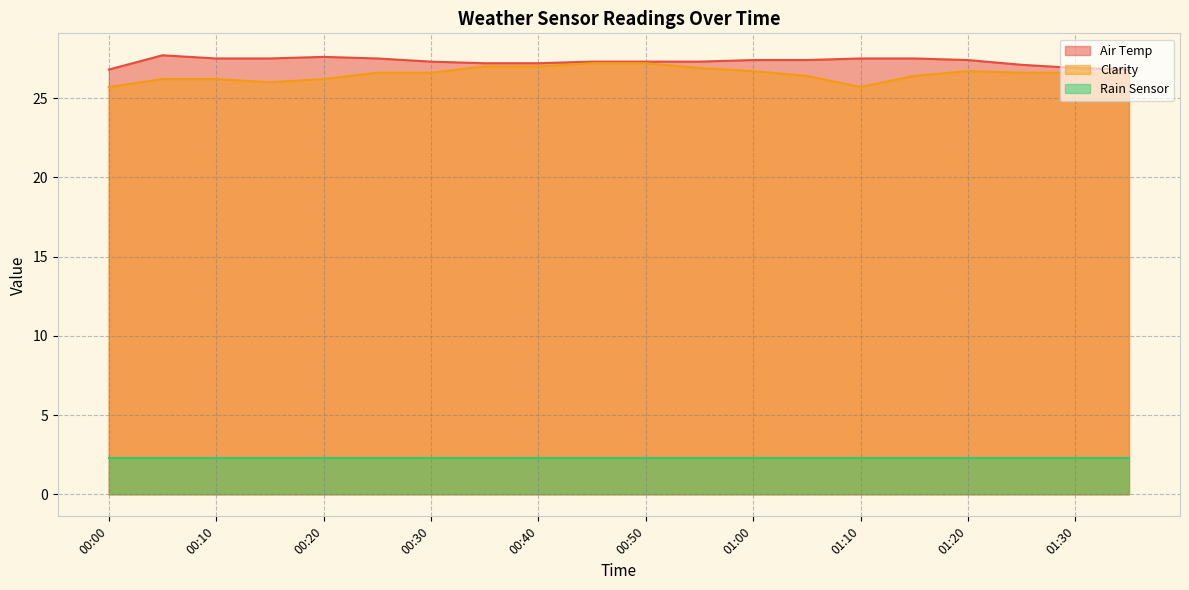

What is the label of the 18th point from the right?

00:10